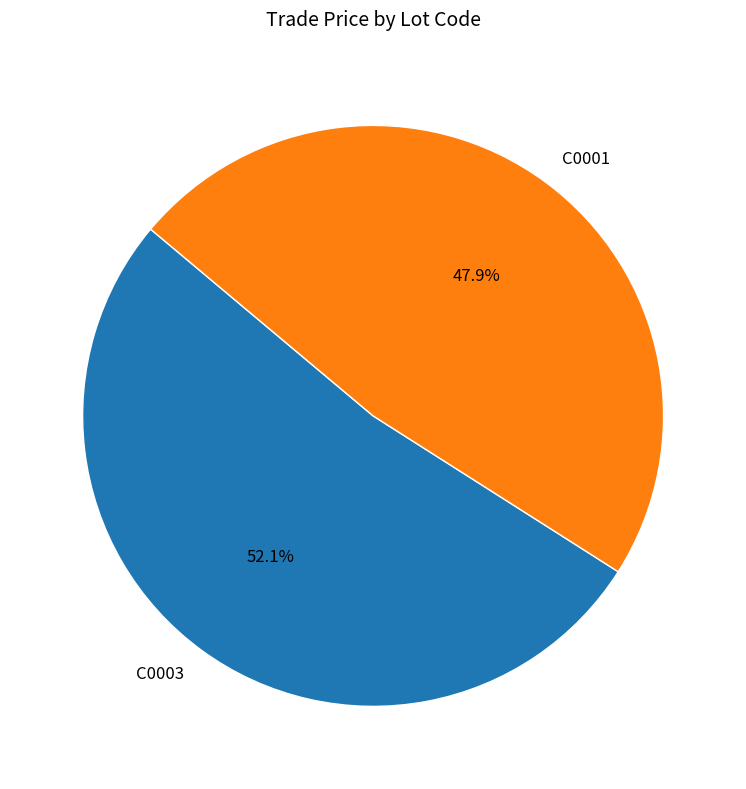

What percentage do C0003 and C0001 together represent?

100.0%